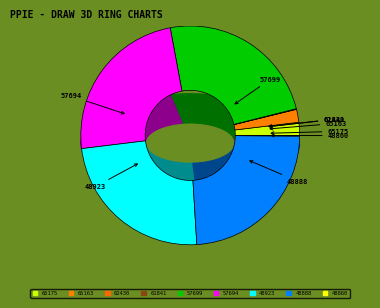

How much of the chart is everything except 48888?

76.1%